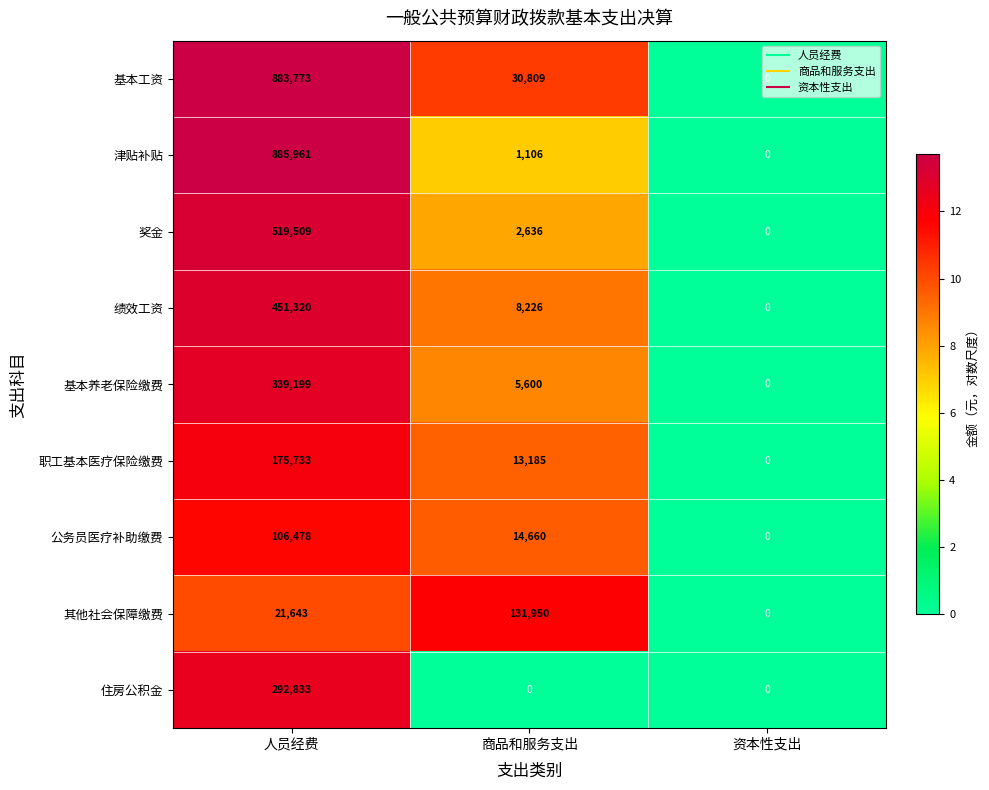

The value of 公务员医疗补助缴费 at 资本性支出 is 0. True or false?

True